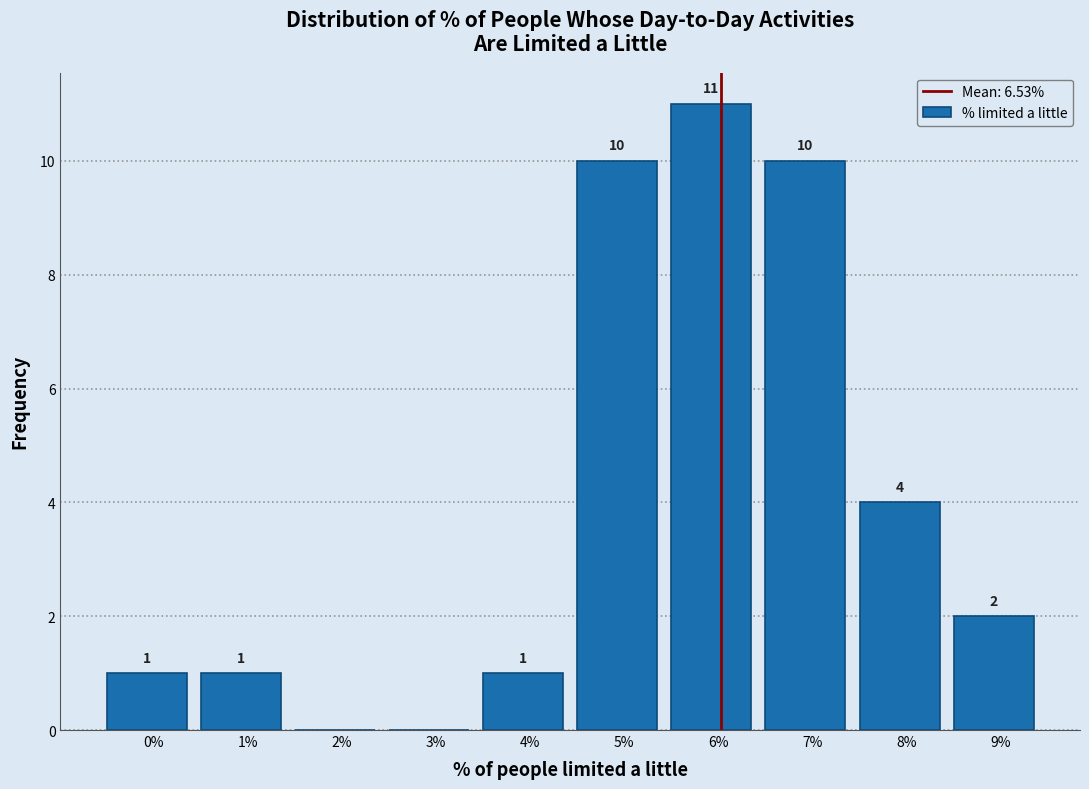

Reading right to left, what are all the values shown in this chart?

9%=2	8%=4	7%=10	6%=11	5%=10	4%=1	3%=0	2%=0	1%=1	0%=1